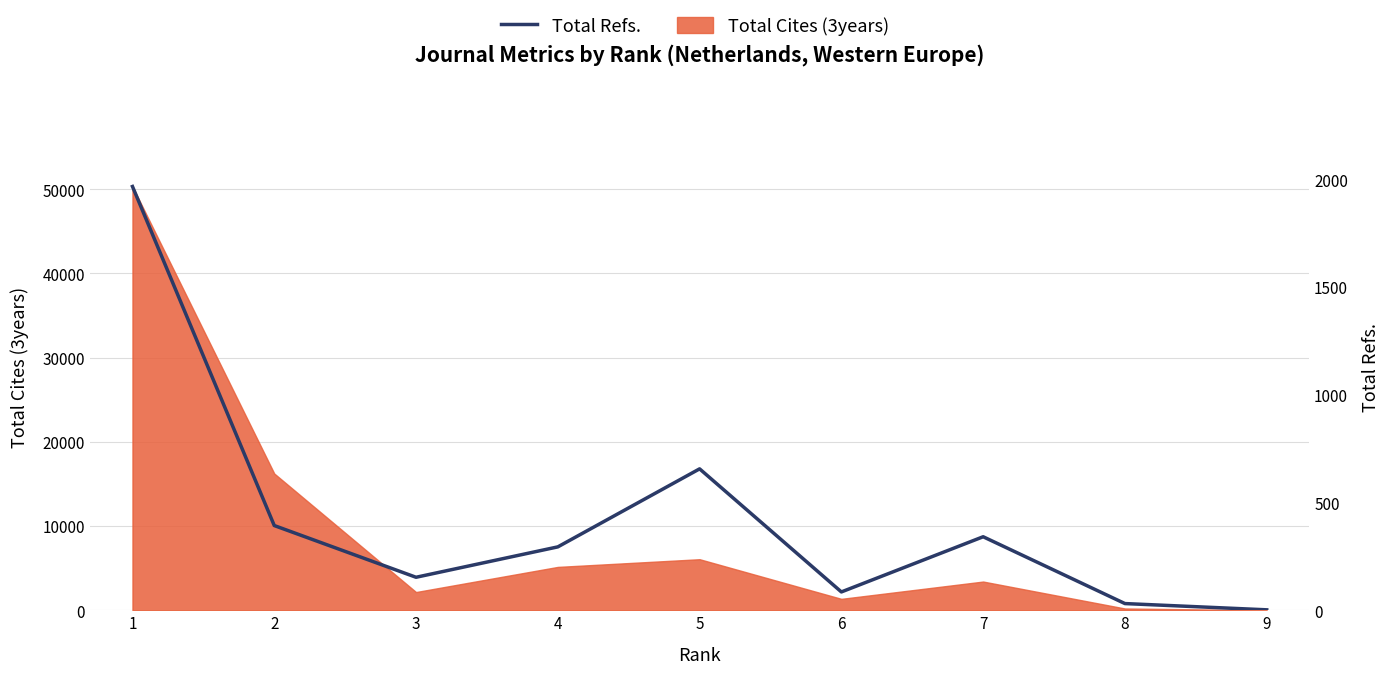

Reading right to left, list all the values displayed in this chart.

9=2	8=31	7=341	6=85	5=656	4=294	3=153	2=393	1=1966